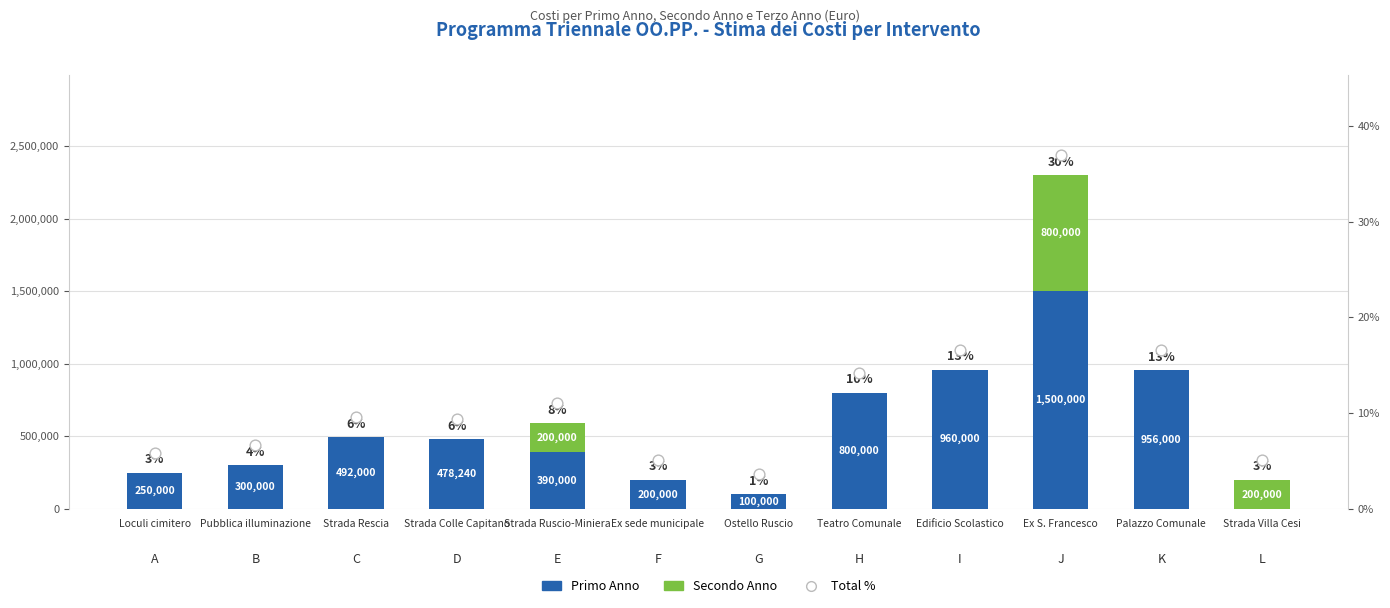

At which category is the sum across all series the highest?

Ex S. Francesco